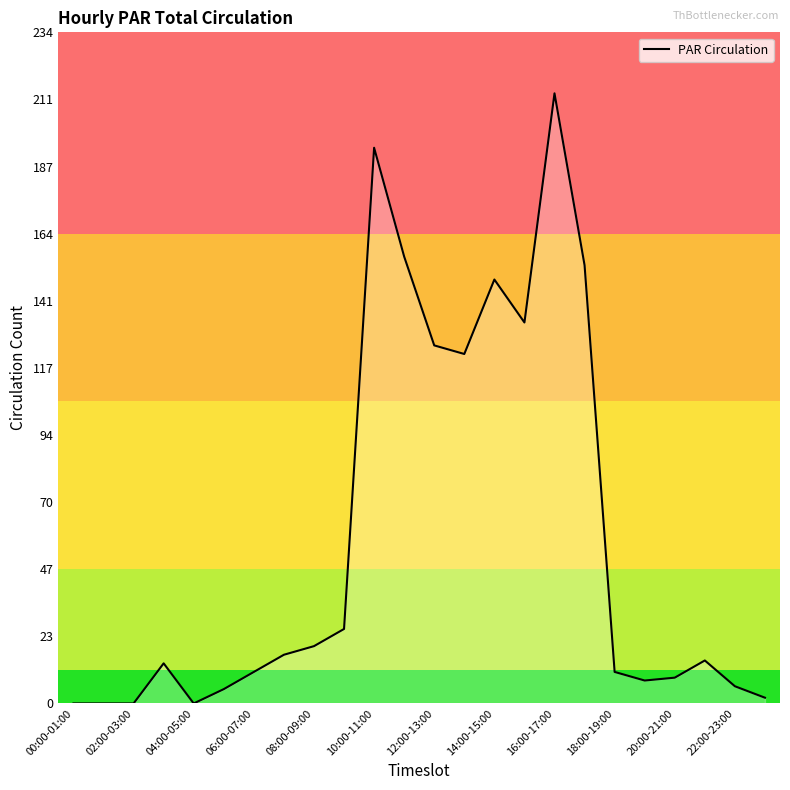

What is the greatest value displayed?

213